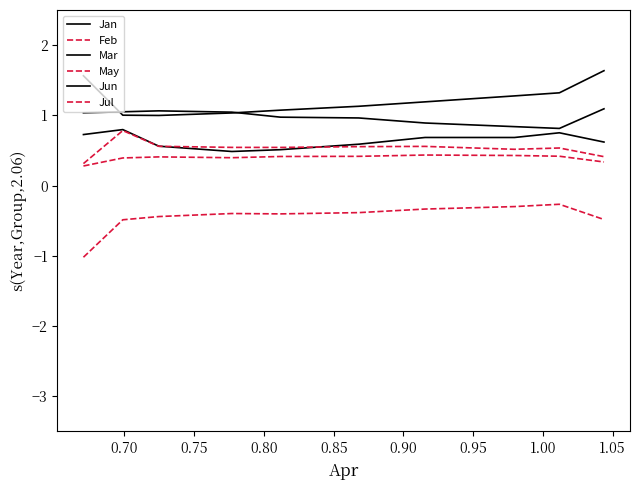

What is the maximum value for Jul?

0.8